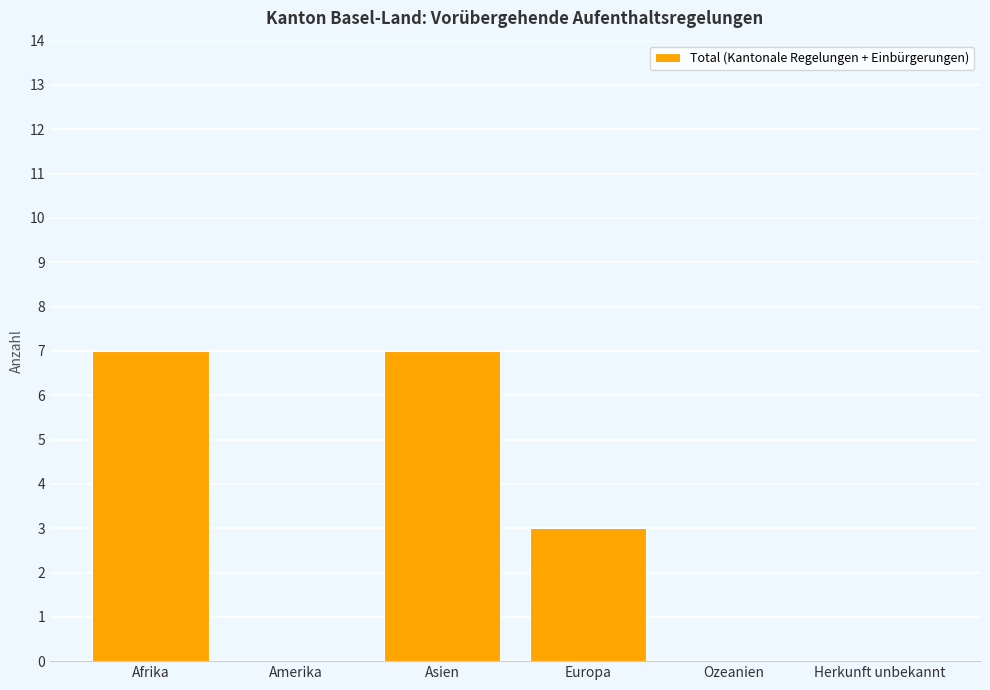

Is it true that the value at Ozeanien is -4?

False